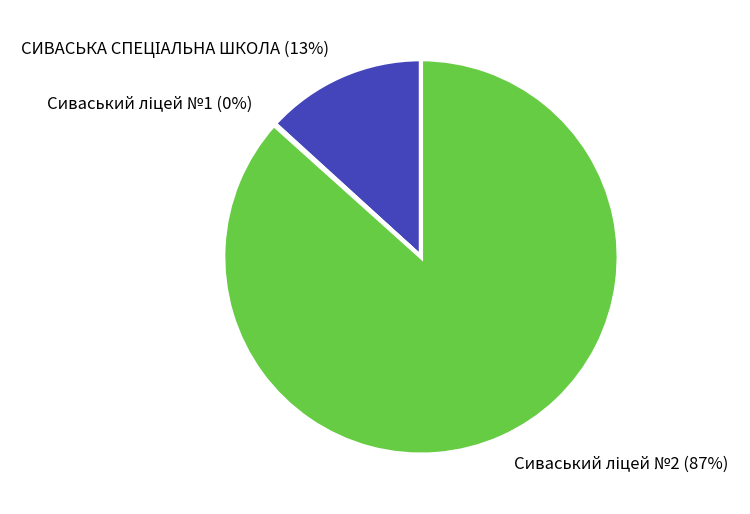

Is there any slice that represents more than half of the pie?

Yes